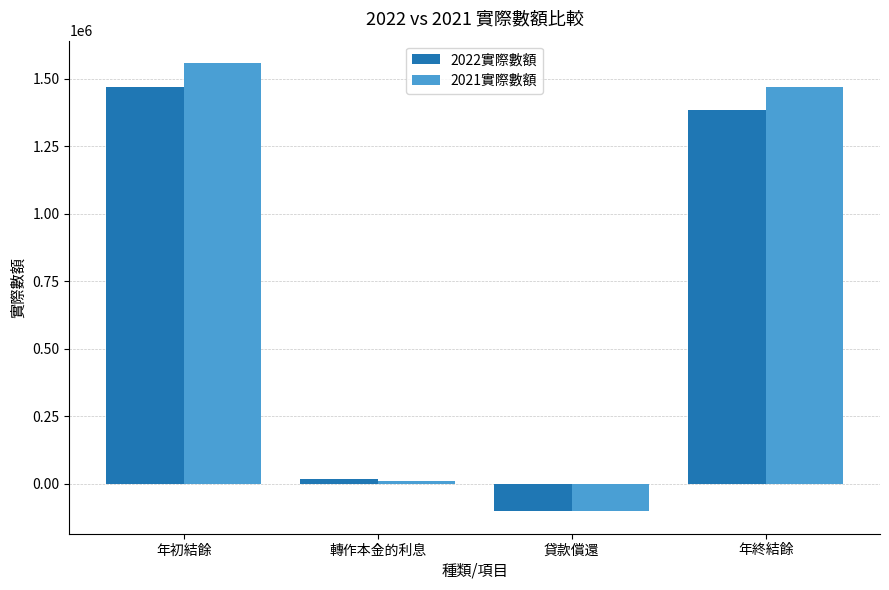

At which label does 2022實際數額 first exceed 1382864?

年初結餘